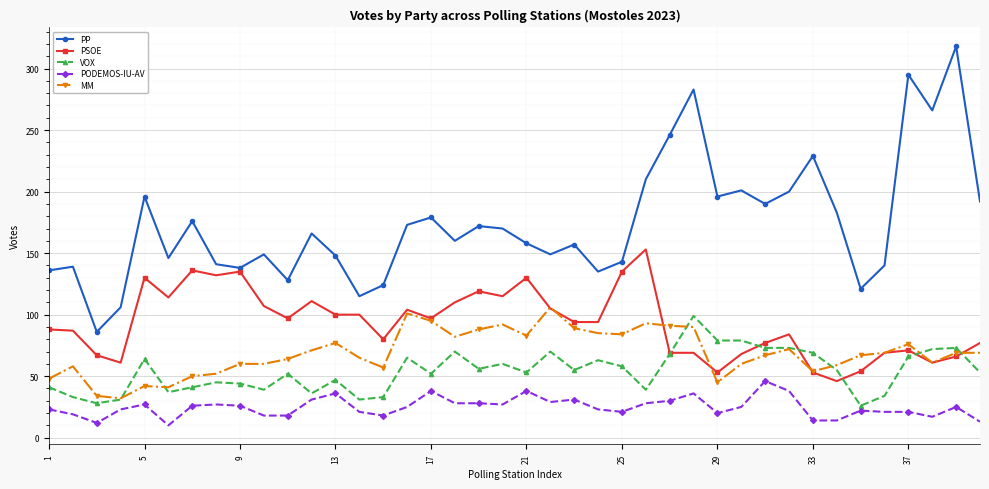

What is the sum of all PSOE values?

3718